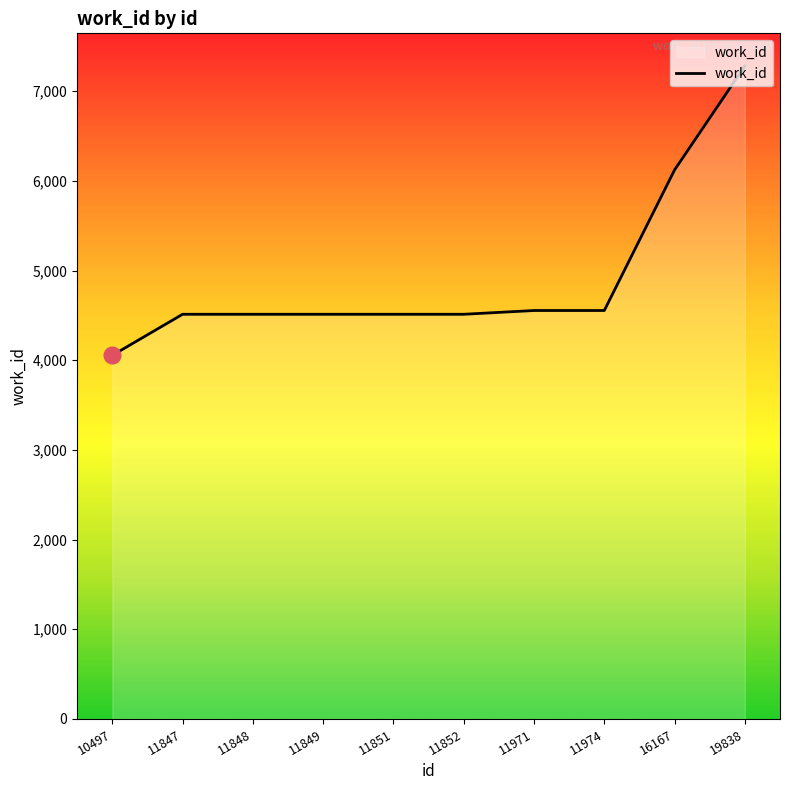

Approximately how many times larger is the value at 11849 compared to 11852?

1.0